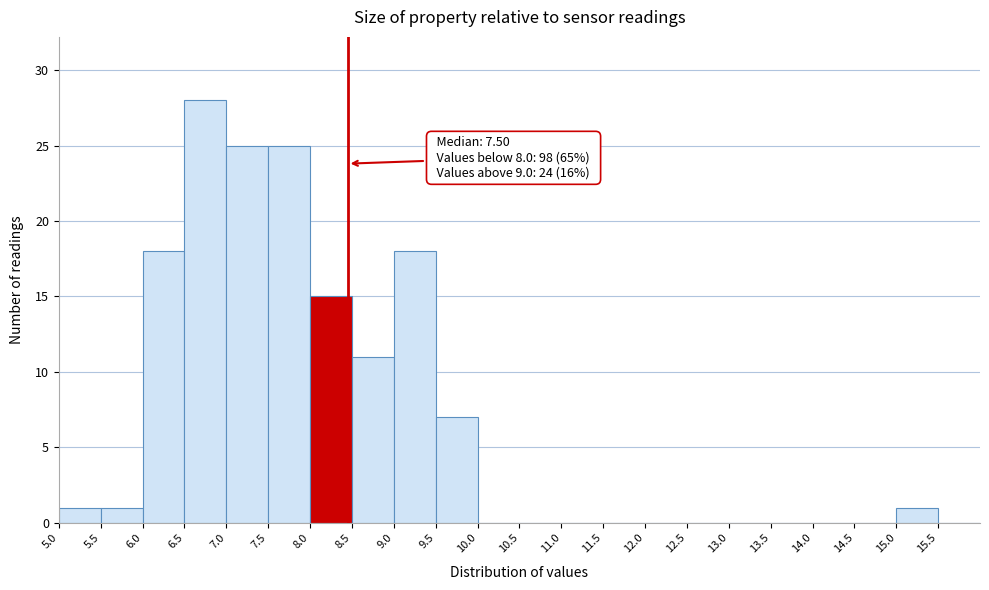

Which range on the x-axis has the tallest bar?

6.5 to 7.0